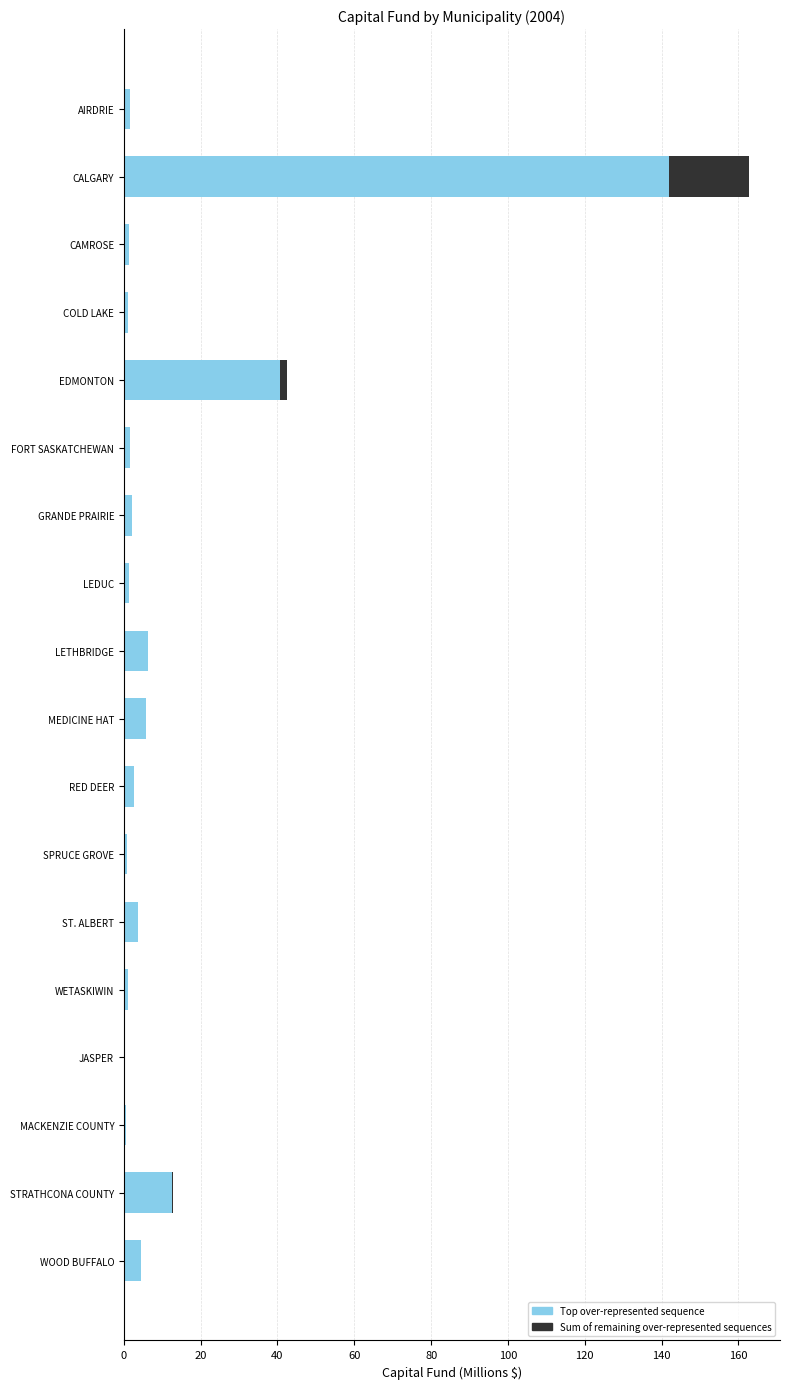

Count the number of data series in this chart.

2